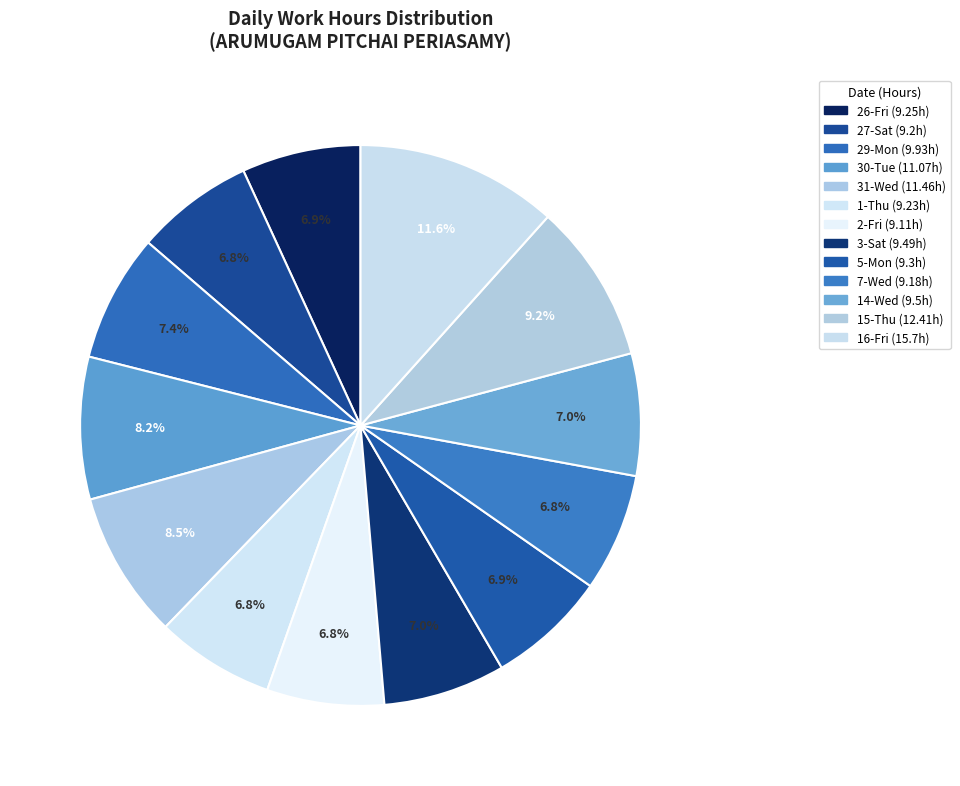

To the nearest percent, what portion does 26-Fri represent?

7%